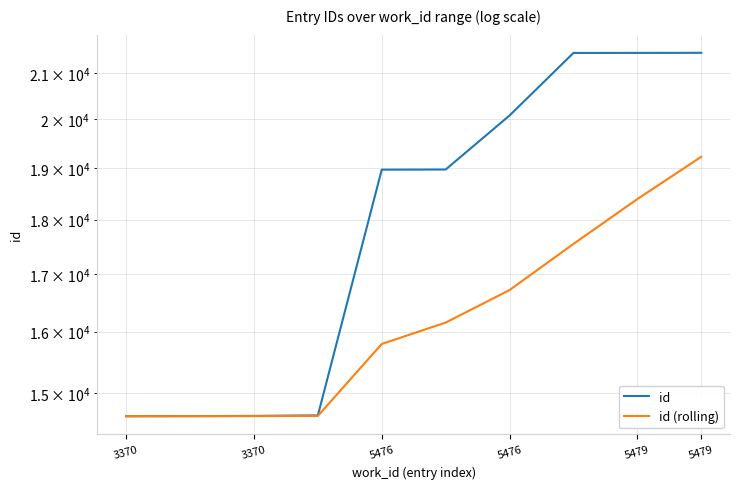

The id (rolling) series shows 23782.3 at 3370. True or false?

False